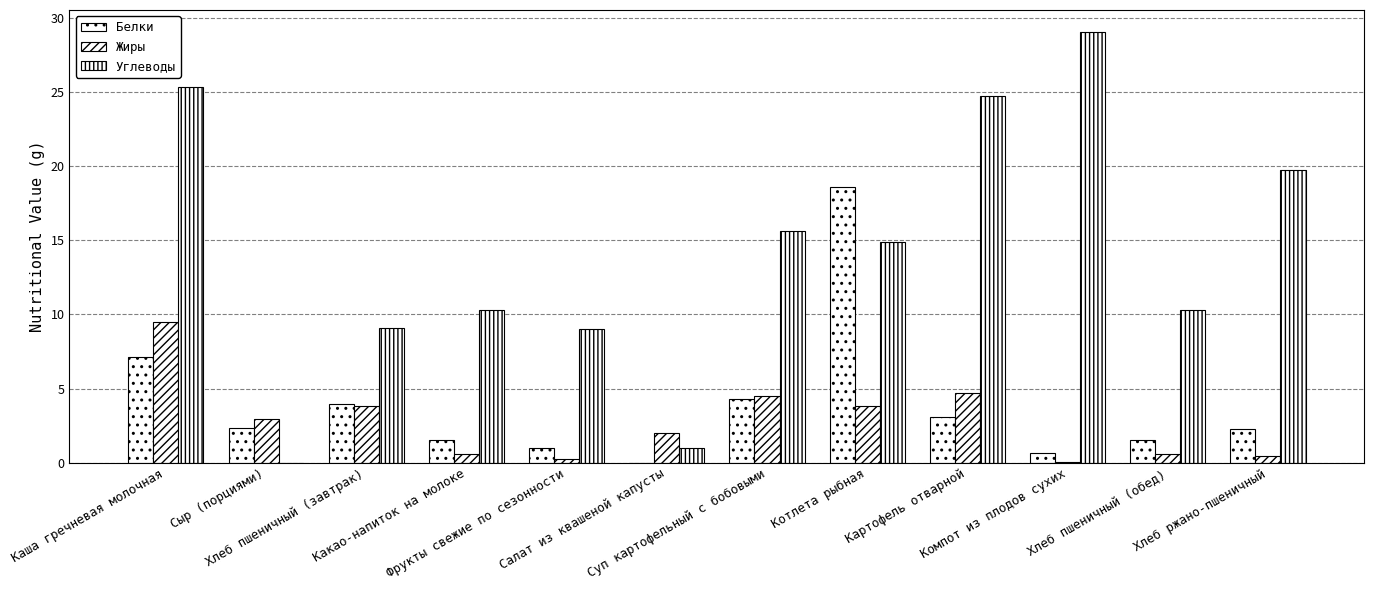

What is the label of the 1st bar from the right?

Хлеб ржано-пшеничный